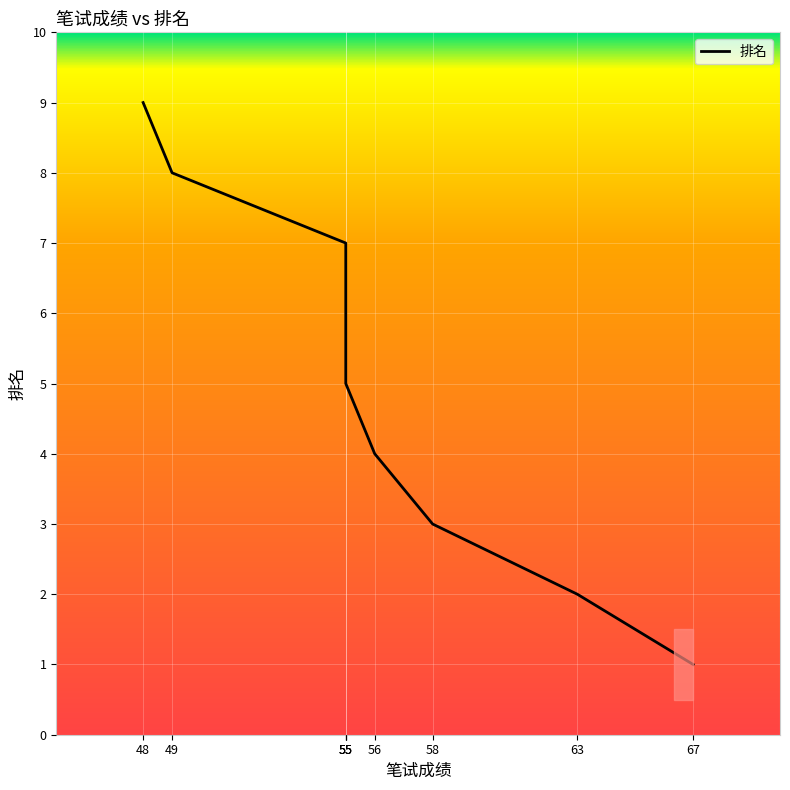

Reading left to right, extract all data points from this chart.

67=1	63=2	58=3	56=4	55=5	55=6	55=7	49=8	48=9